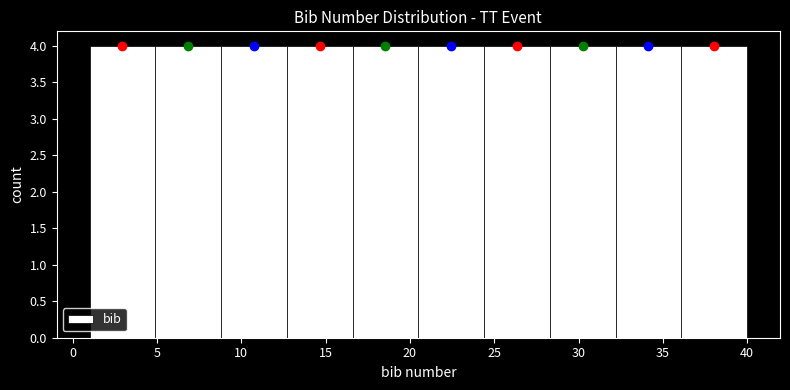

Reading left to right, list every bar in this chart as the range it spans on the x-axis followed by its height. Neither the bar edges nor the heights are printed on the chart, so give them approximately, as read against the axes.

1.0 to 4.9: 4
4.9 to 8.8: 4
8.8 to 12.7: 4
12.7 to 16.6: 4
16.6 to 20.5: 4
20.5 to 24.4: 4
24.4 to 28.3: 4
28.3 to 32.2: 4
32.2 to 36.1: 4
36.1 to 40.0: 4